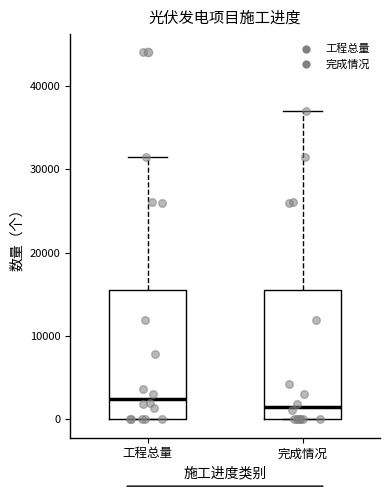

Reading left to right, transcribe this box plot: for each box, give where its median line is, the range the box spans, and where its two whiskers end, as read against the y-axis. The values are not printed on the chart, so give them approximately, as read against the axis.

工程总量: median 3000, box 0 to 15000, whiskers 0 to 31000
完成情况: median 2000, box 0 to 15000, whiskers 0 to 37000